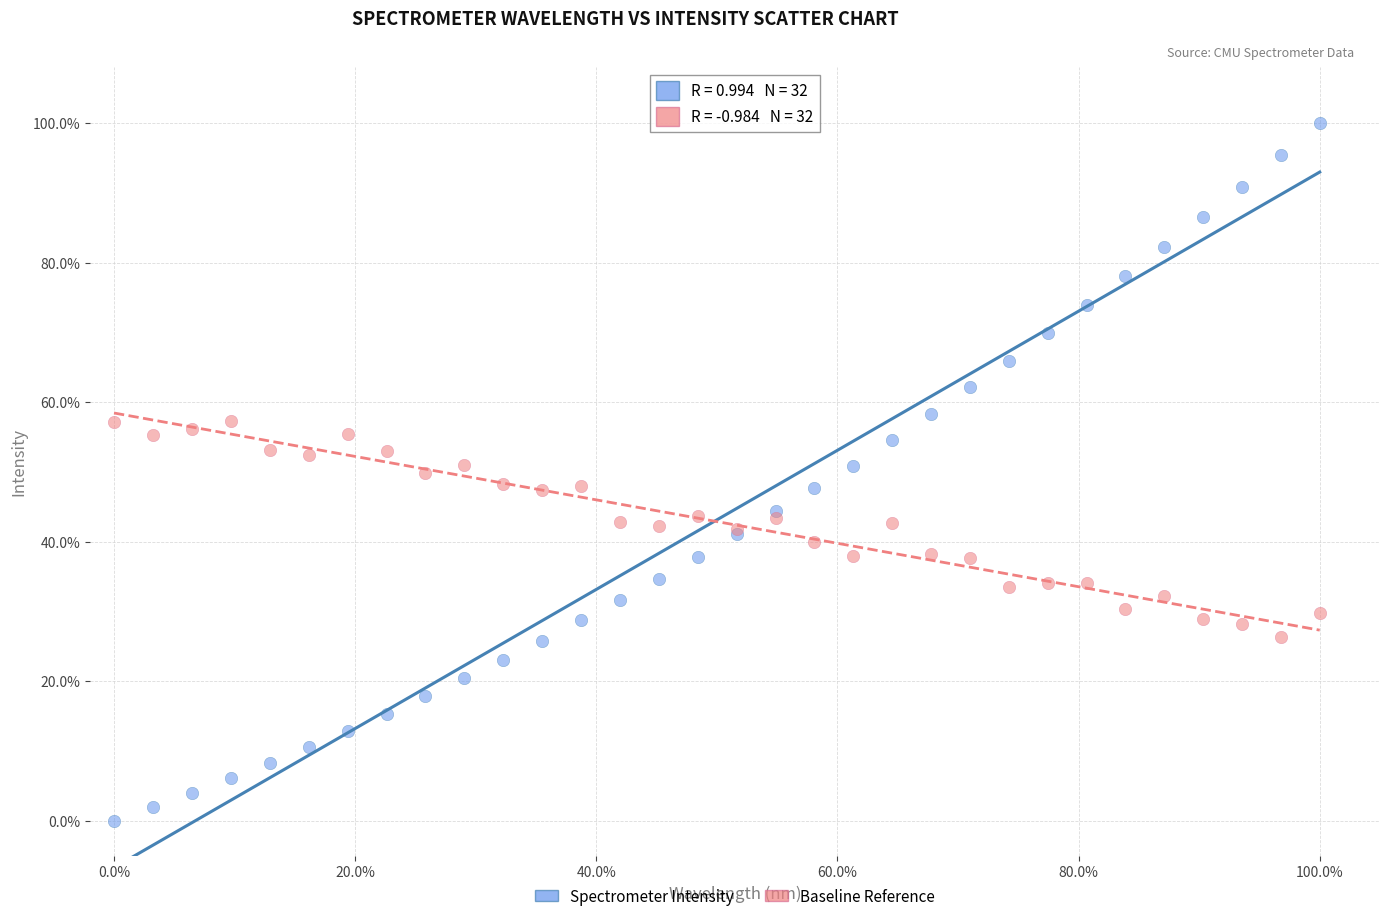

Which series has the widest spread of Y values?

Spectrometer Intensity